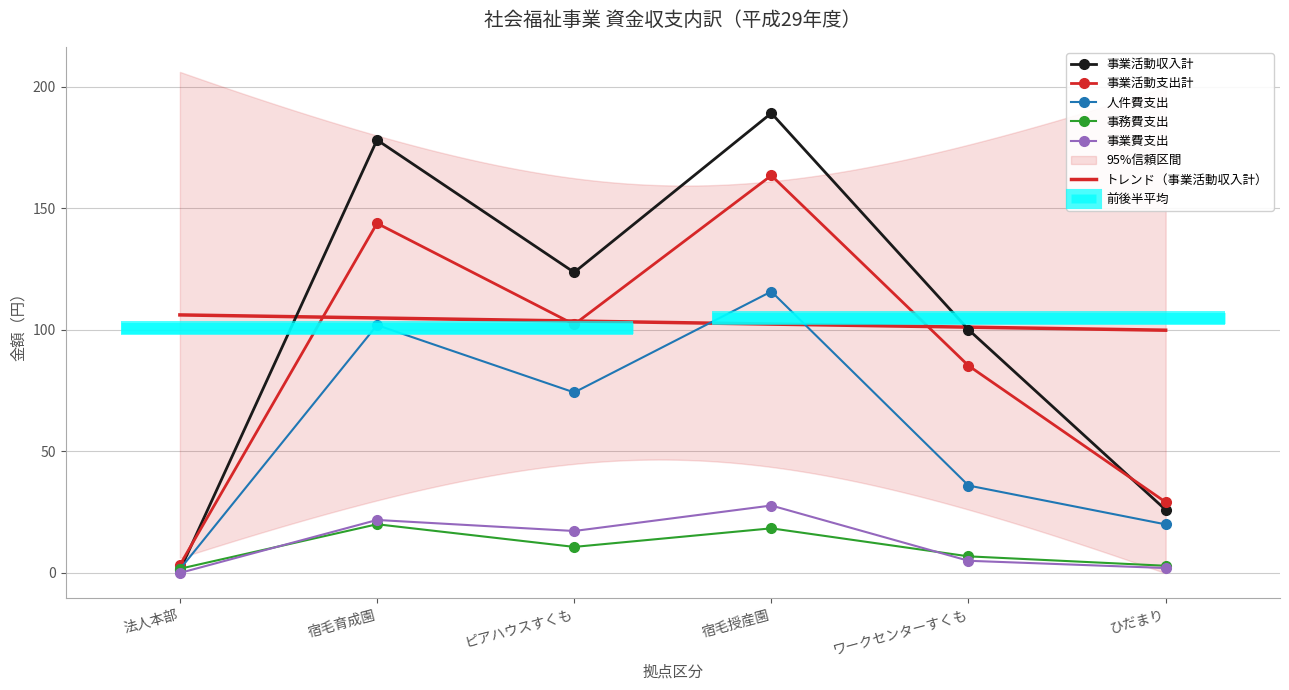

After their last crossing, which series has the higher values: 事務費支出 or 事業活動収入計?

事業活動収入計